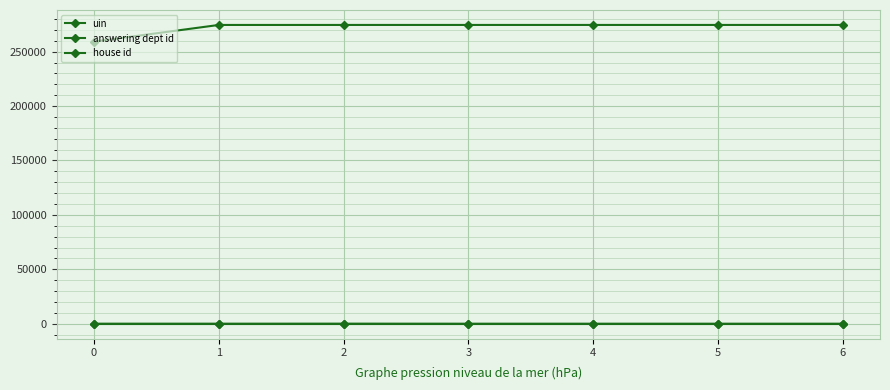

True or false: uin and answering dept id cross at least once.

False